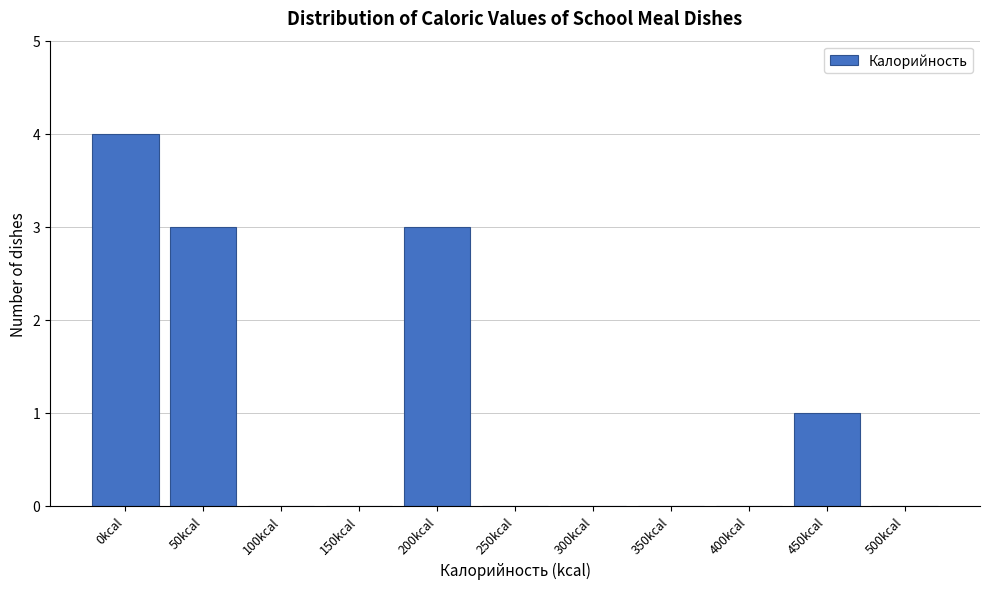

Reading left to right, extract all data points from this chart.

0kcal=4	50kcal=3	100kcal=0	150kcal=0	200kcal=3	250kcal=0	300kcal=0	350kcal=0	400kcal=0	450kcal=1	500kcal=0